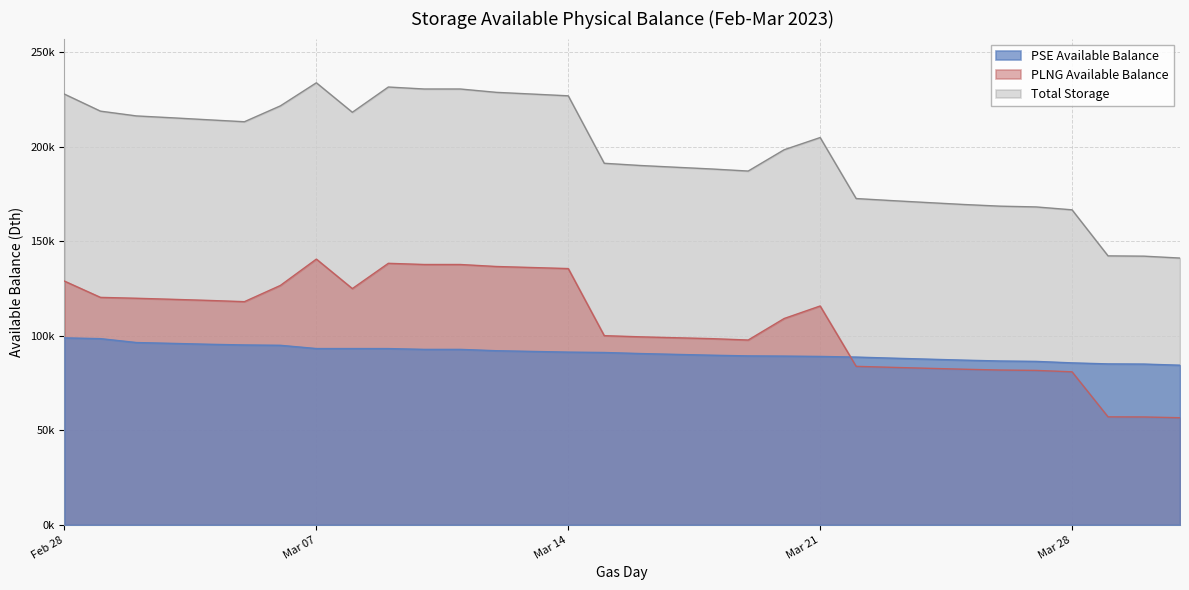

Does the chart have visible grid lines?

Yes